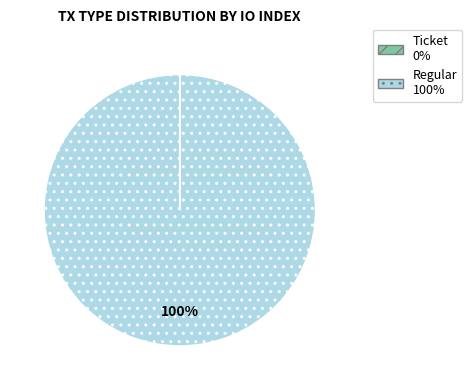

What percentage is the Regular slice, to the nearest percent?

100%